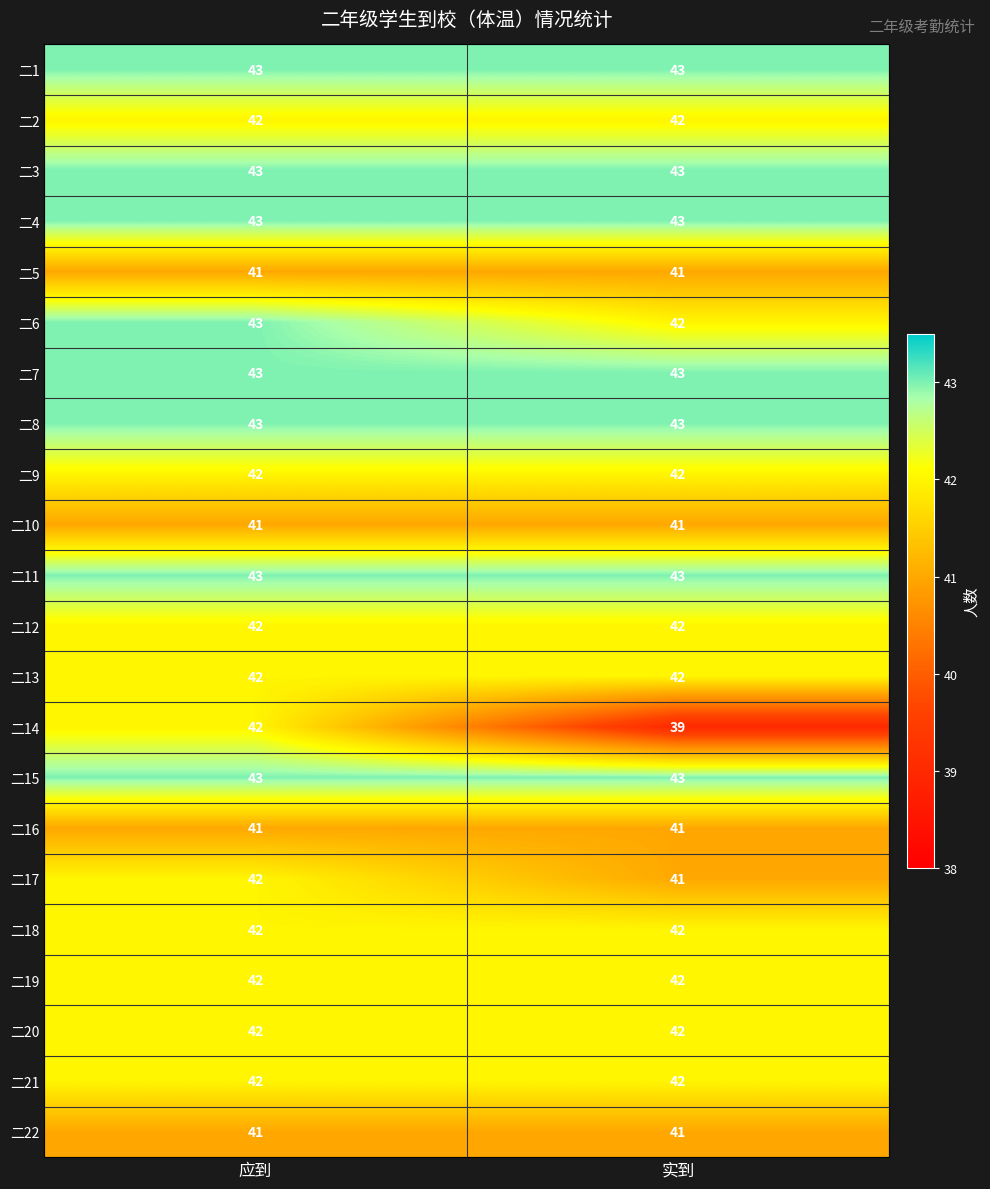

At which category is the sum across all series the highest?

应到